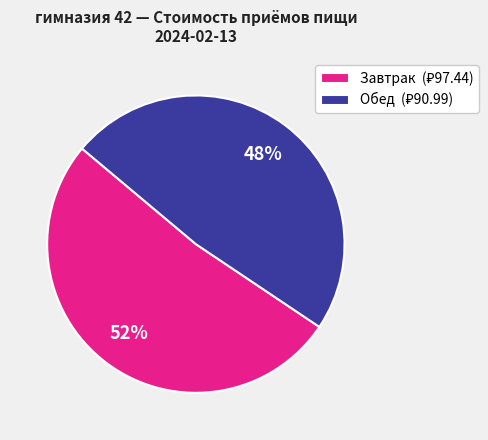

Does any single category account for the majority?

Yes